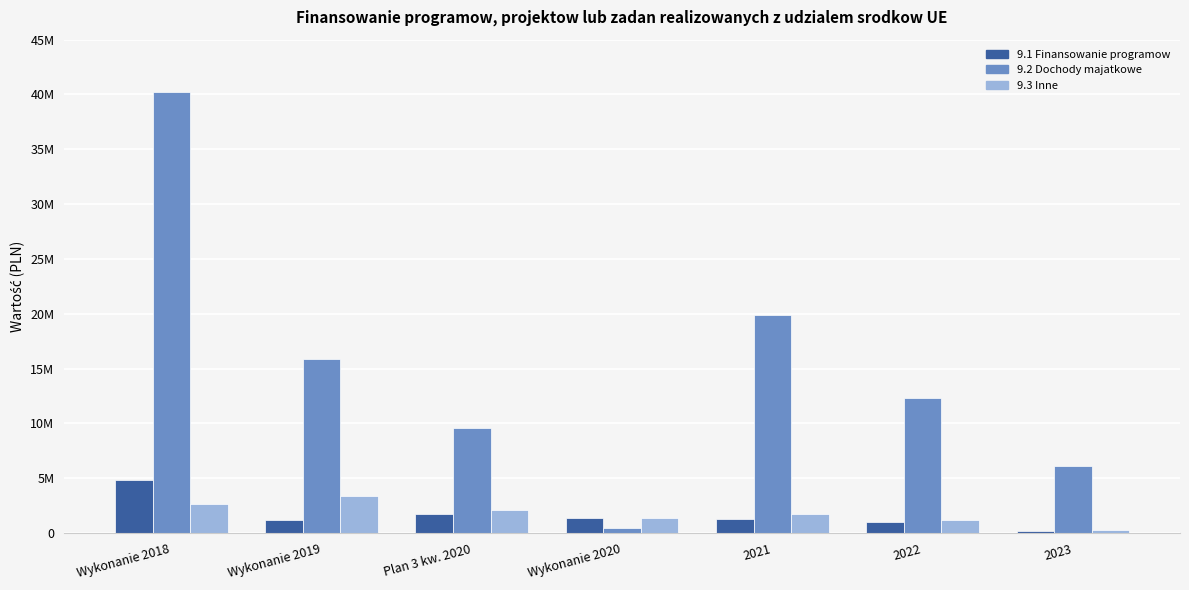

Does the chart contain any negative values?

No